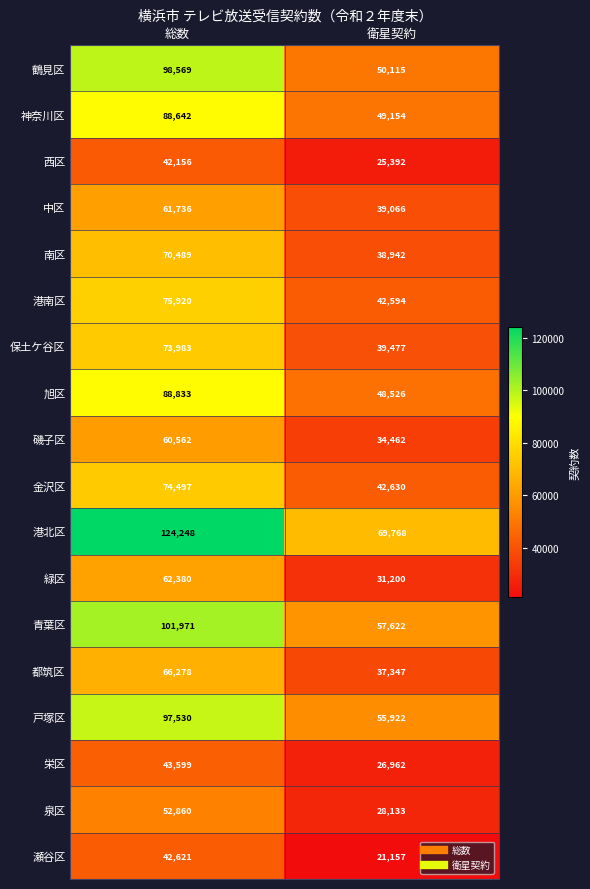

Is it true that 西区 equals 24927 at 総数?

False